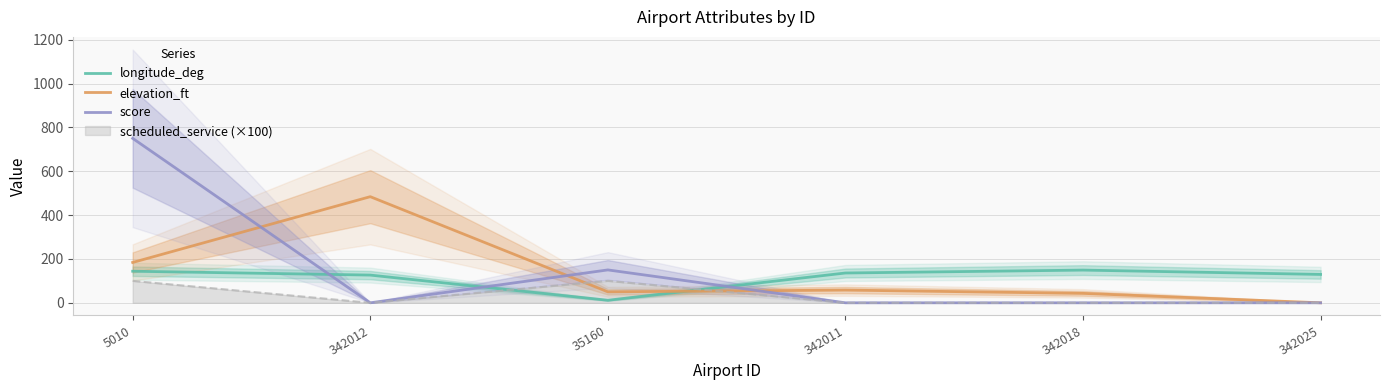

At which label does score reach its peak?

5010